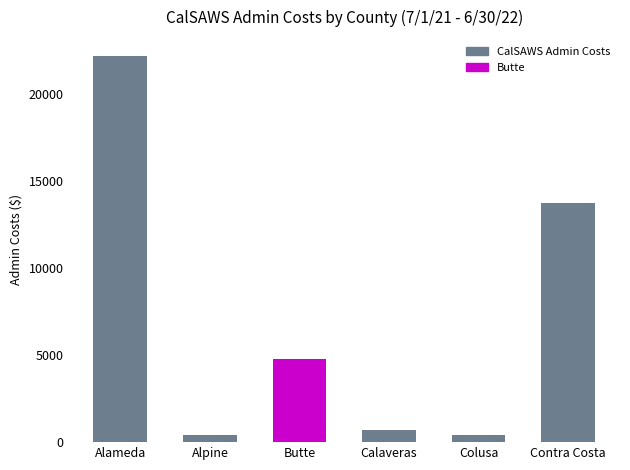

Does the chart contain any negative values?

No